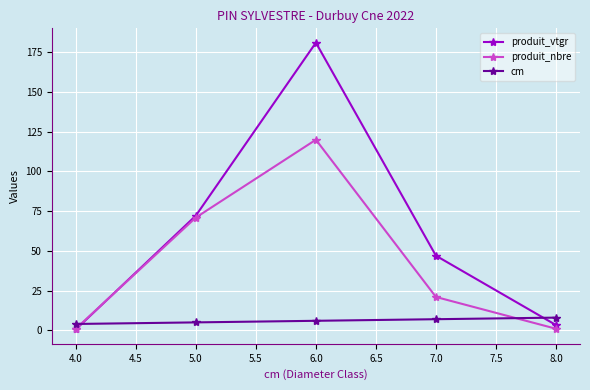

Is it true that produit_nbre equals 109.9 at 5.0?

False